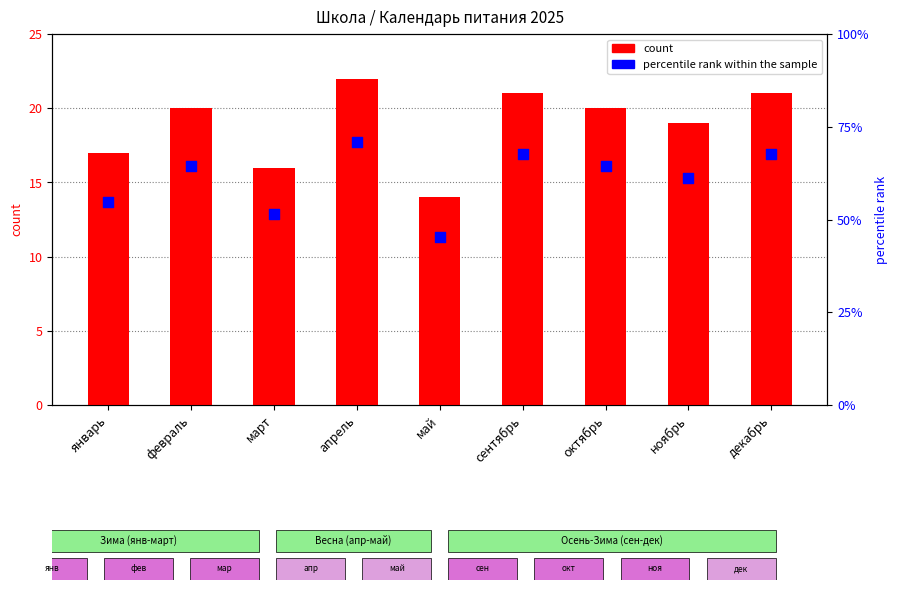

Which series contains the lowest Y value?

count